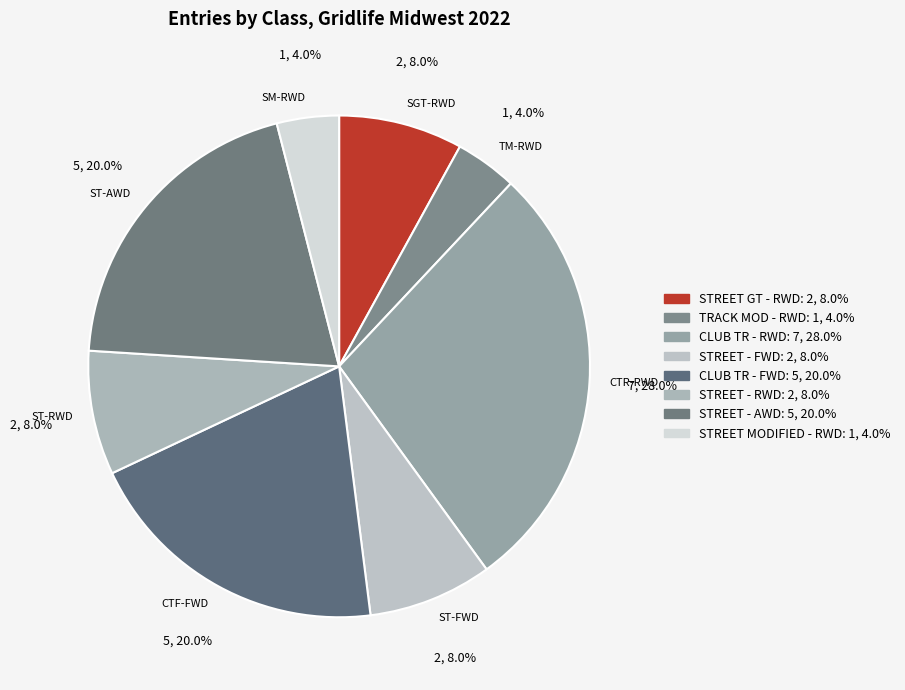

How many slices are in this pie chart?

8